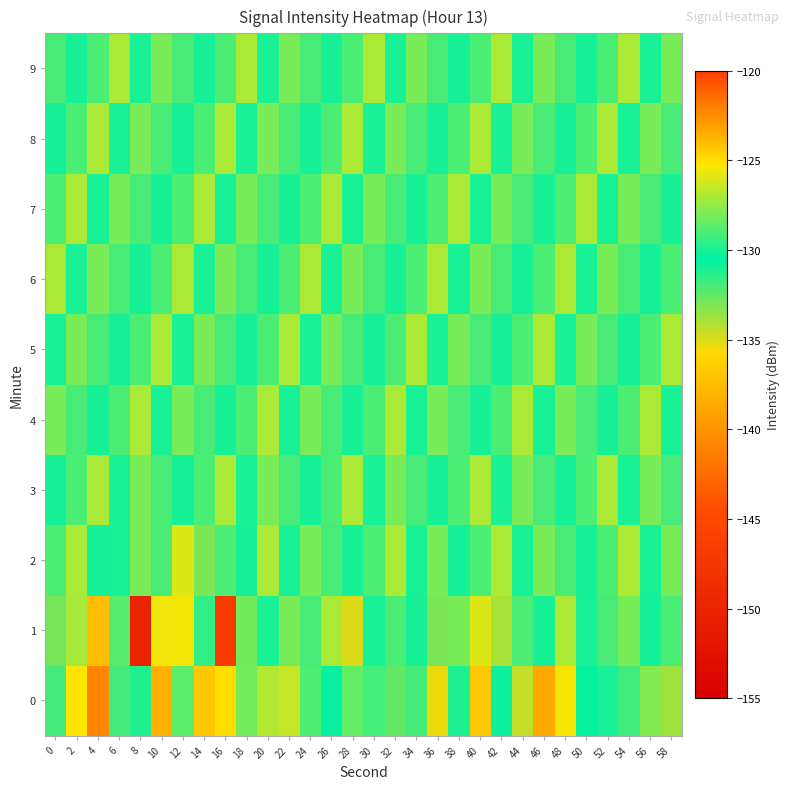

Count the number of data series in this chart.

10